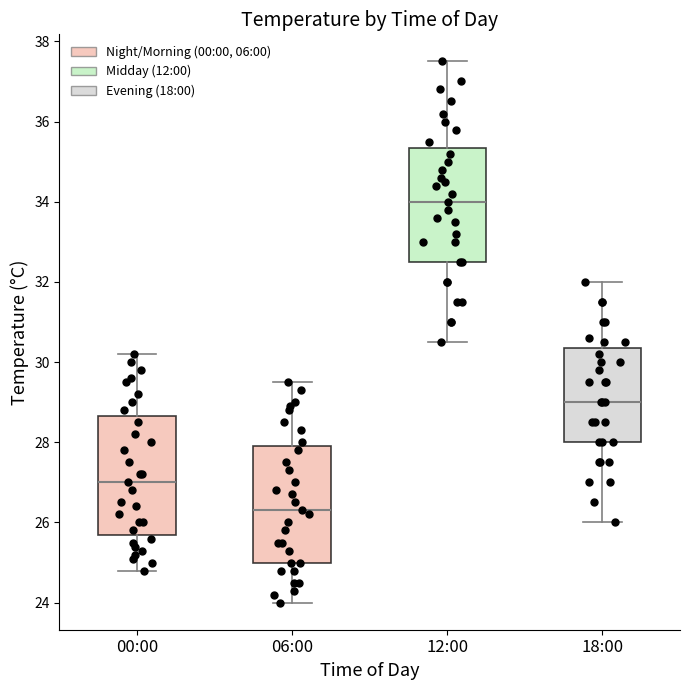

Reading left to right, read every box against the y-axis: the position of its median line, the range the box covers, and the ends of its whiskers. The values are not printed on the chart, so give them approximately, as read against the axis.

00:00: median 27.0, box 25.8 to 28.6, whiskers 24.8 to 30.2
06:00: median 26.4, box 25.0 to 28.0, whiskers 24.0 to 29.6
12:00: median 34.0, box 32.6 to 35.4, whiskers 30.6 to 37.6
18:00: median 29.0, box 28.0 to 30.4, whiskers 26.0 to 32.0